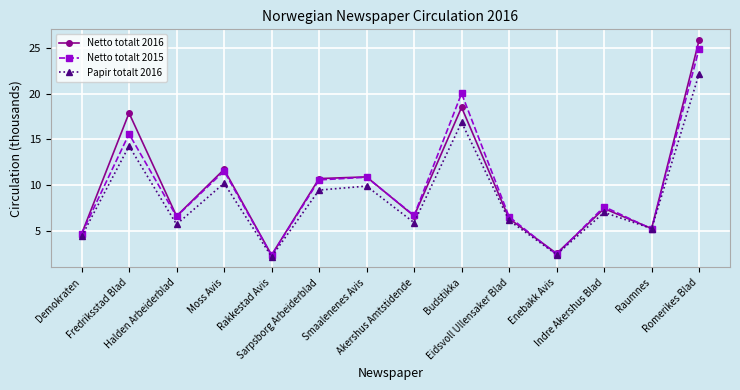

Is it true that Netto totalt 2015 equals 24.9 at Romerikes Blad?

True